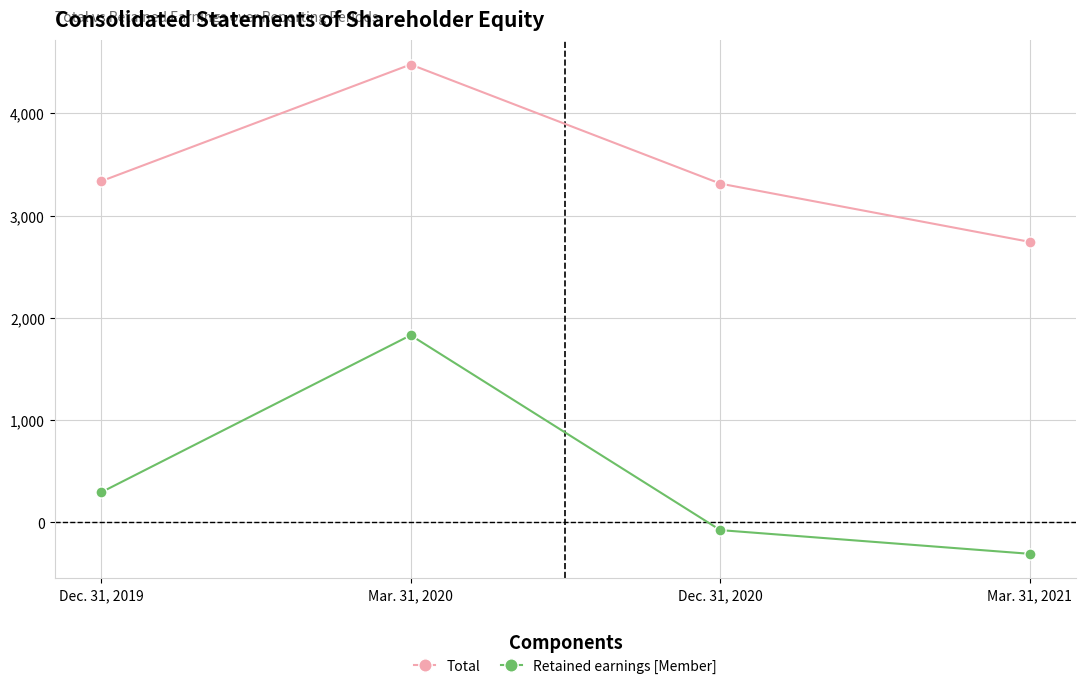

True or false: Total and Retained earnings [Member] cross at least once.

False